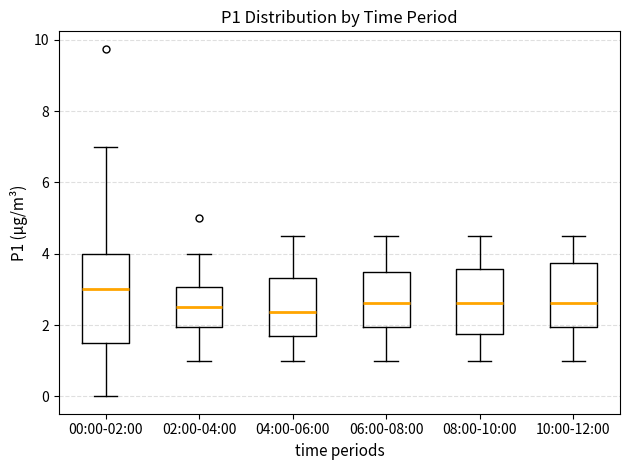

Comparing the boxes themselves (not the whiskers), which one is the tallest?

00:00-02:00